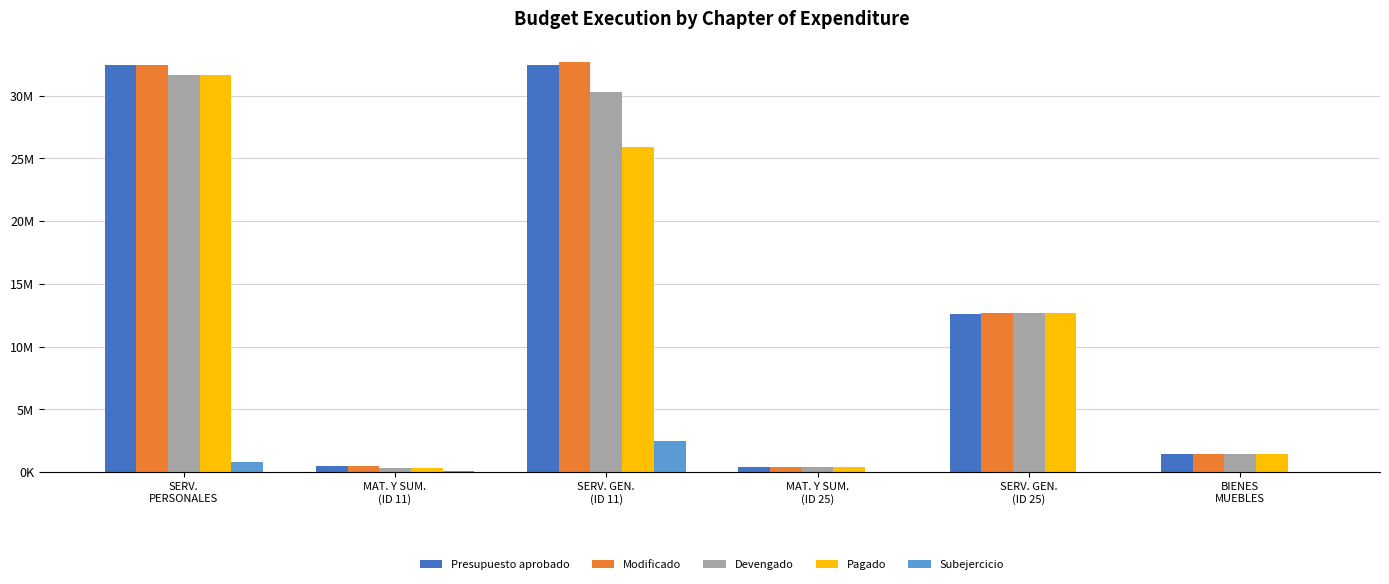

What is the total value across all series at SERV.
PERSONALES?

128909768.0